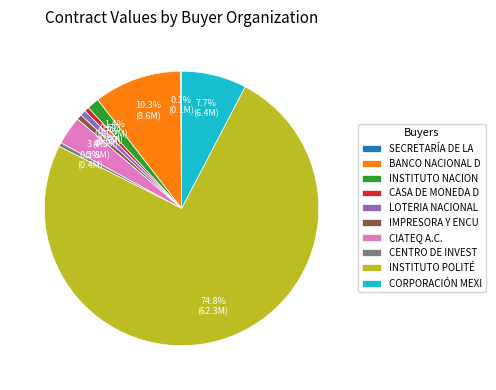

To the nearest percent, what is the difference between the largest and smallest slice percentages?

75%